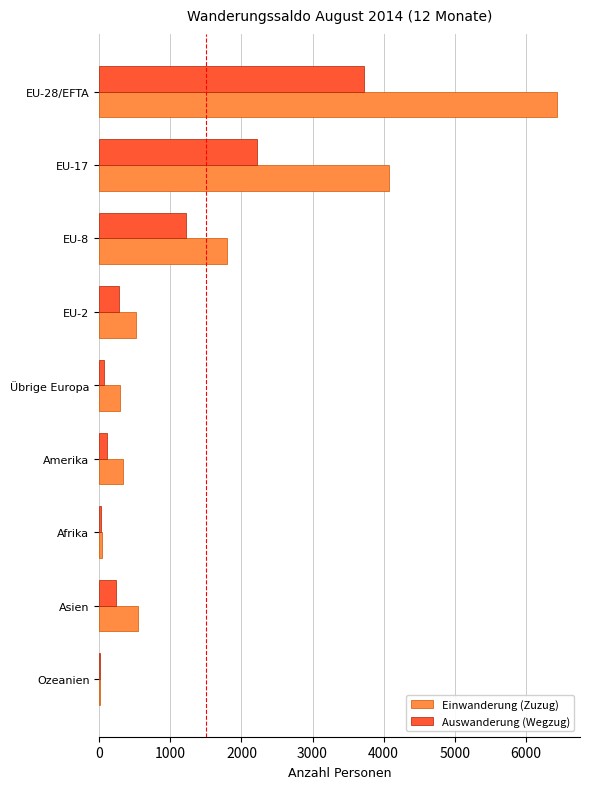

At which label does Einwanderung (Zuzug) reach its peak?

EU-28/EFTA